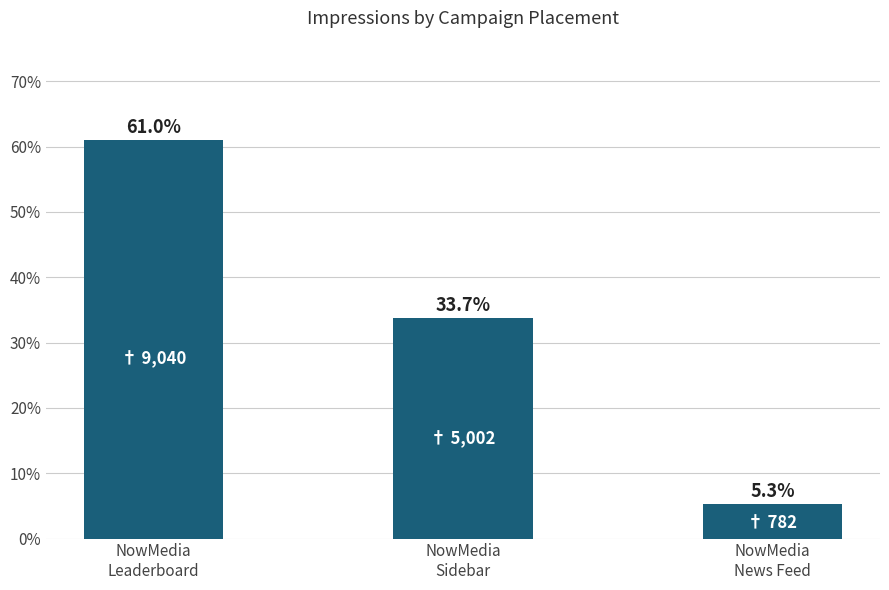

At which label is the value closest to 33?

NowMedia
Sidebar